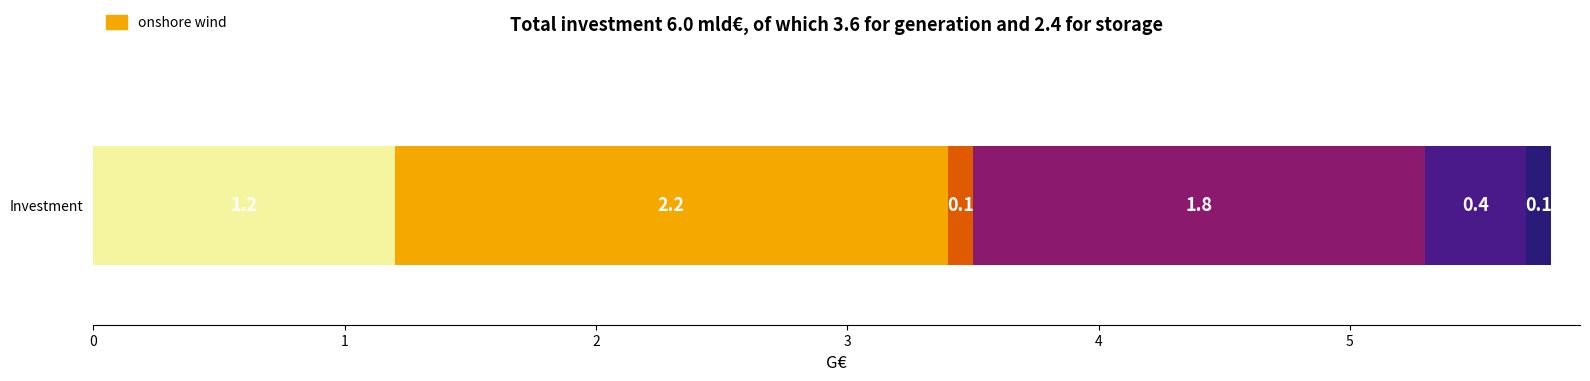

How many distinct data groups are displayed?

6